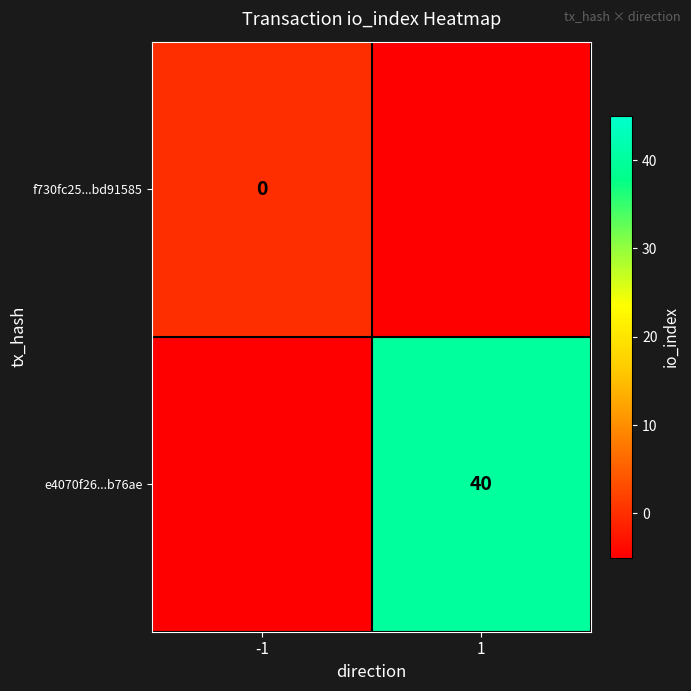

What is the greatest value displayed?

40